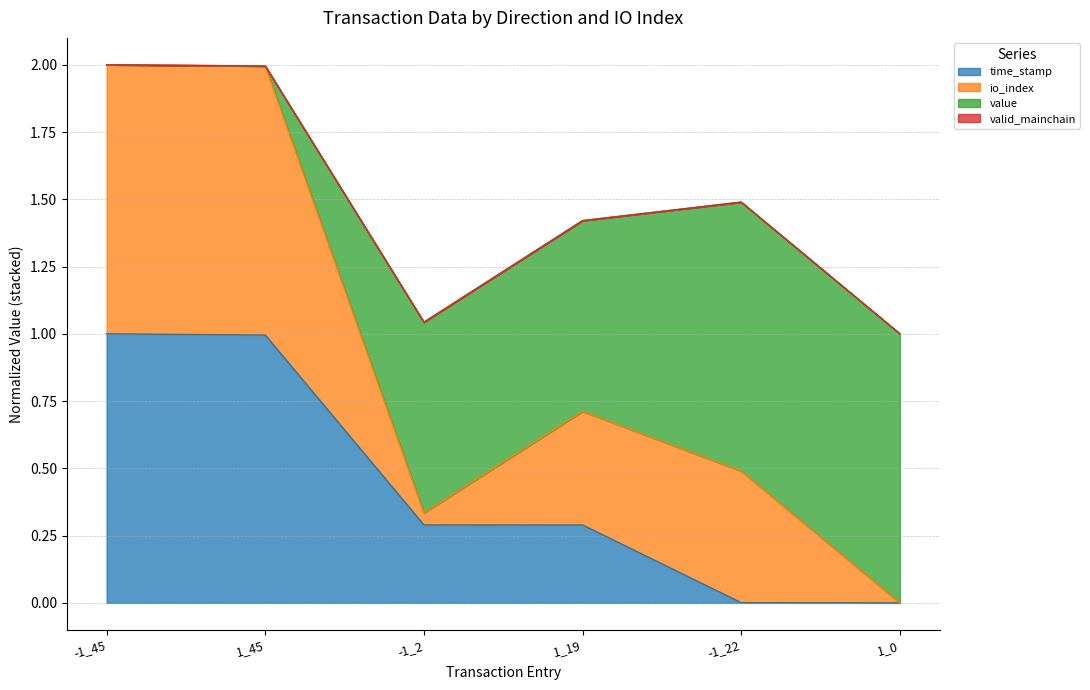

What position from the left is 1_0?

6